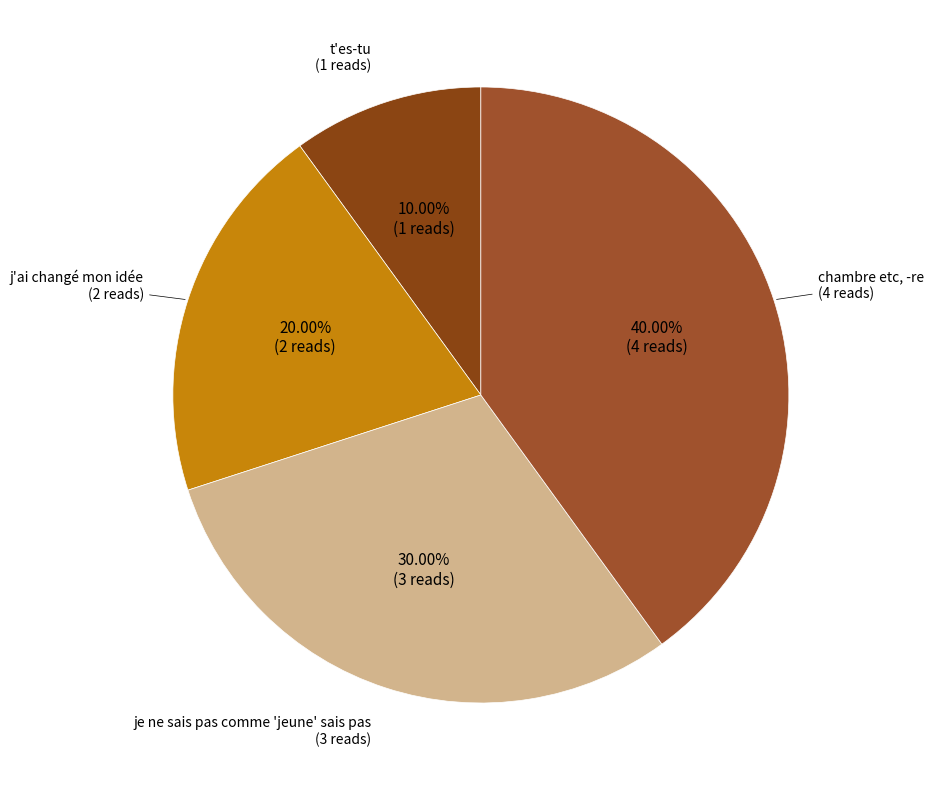

To the nearest percent, what percentage of the pie is t'es-tu?

10%